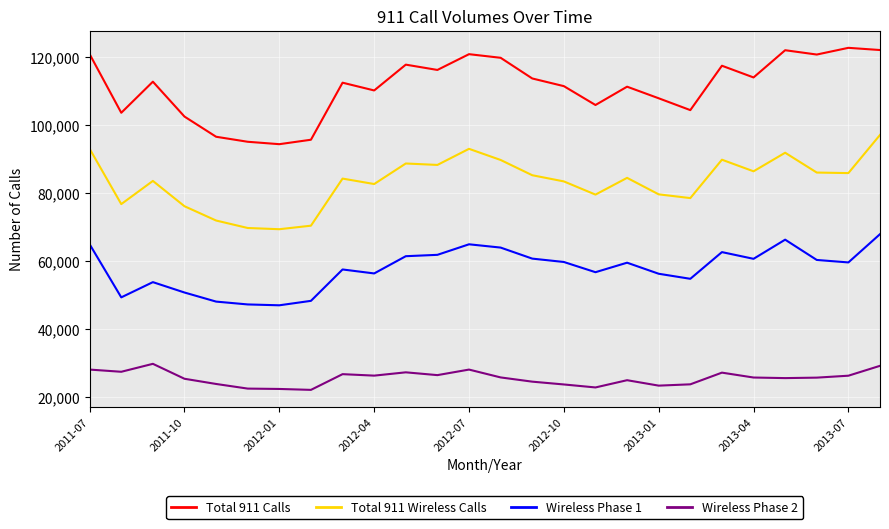

What is the minimum value shown in the chart?

22122